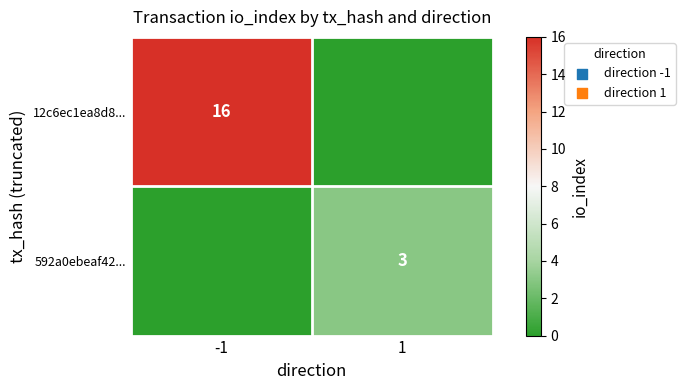

Is it true that 592a0ebeaf42... equals 1 at 1?

False